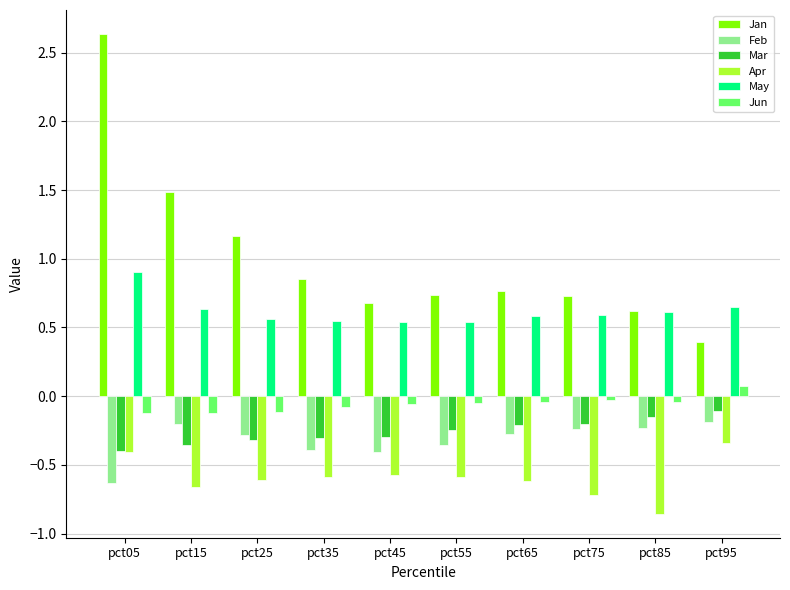

What is the sum of the Jan values at pct25 and pct85?

1.8